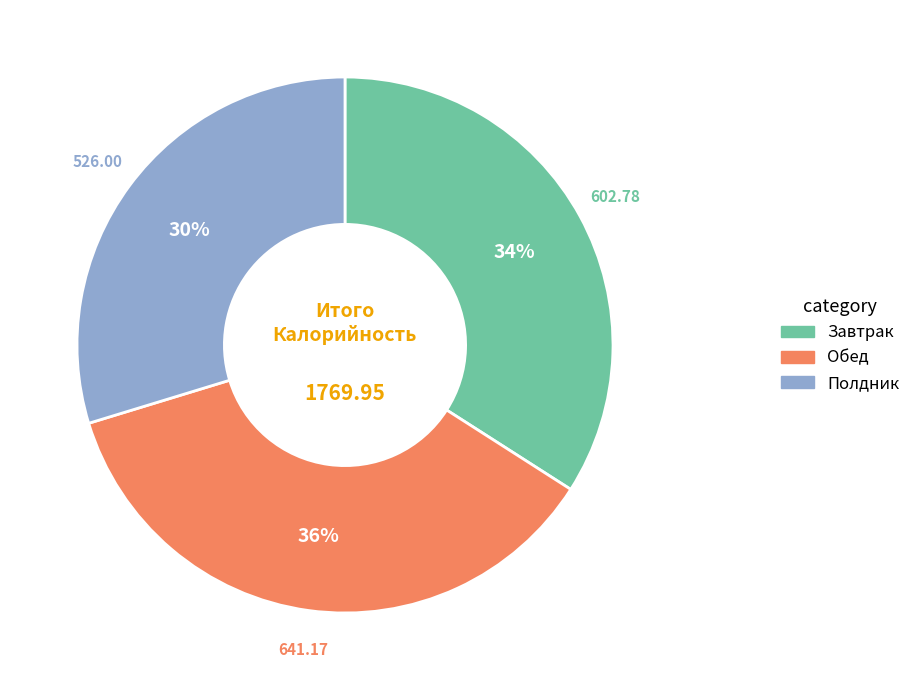

Is it true that Полдник is 39% of the pie?

False